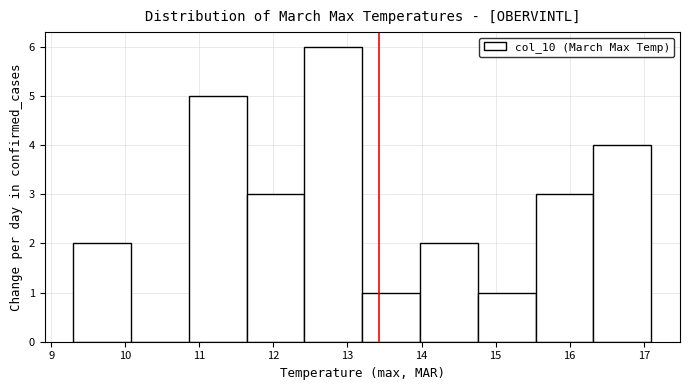

Reading left to right, transcribe this chart: for each bar, give the range it covers on the x-axis and its height. Neither the bar edges nor the heights are printed on the chart, so give them approximately, as read against the axes.

9.30 to 10.08: 2
10.08 to 10.86: 0
10.86 to 11.64: 5
11.64 to 12.42: 3
12.42 to 13.20: 6
13.20 to 13.98: 1
13.98 to 14.76: 2
14.76 to 15.54: 1
15.54 to 16.32: 3
16.32 to 17.10: 4